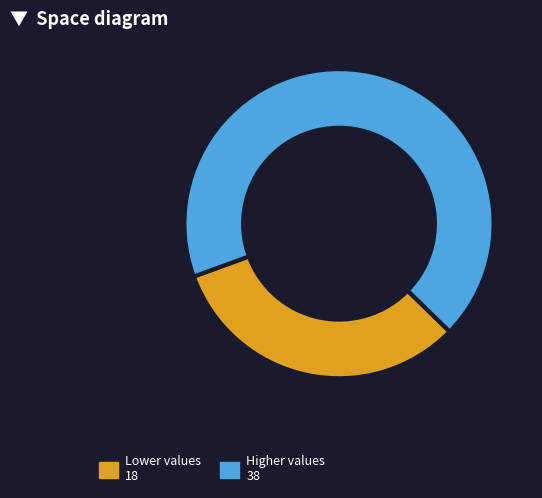

Does any single category account for the majority?

Yes